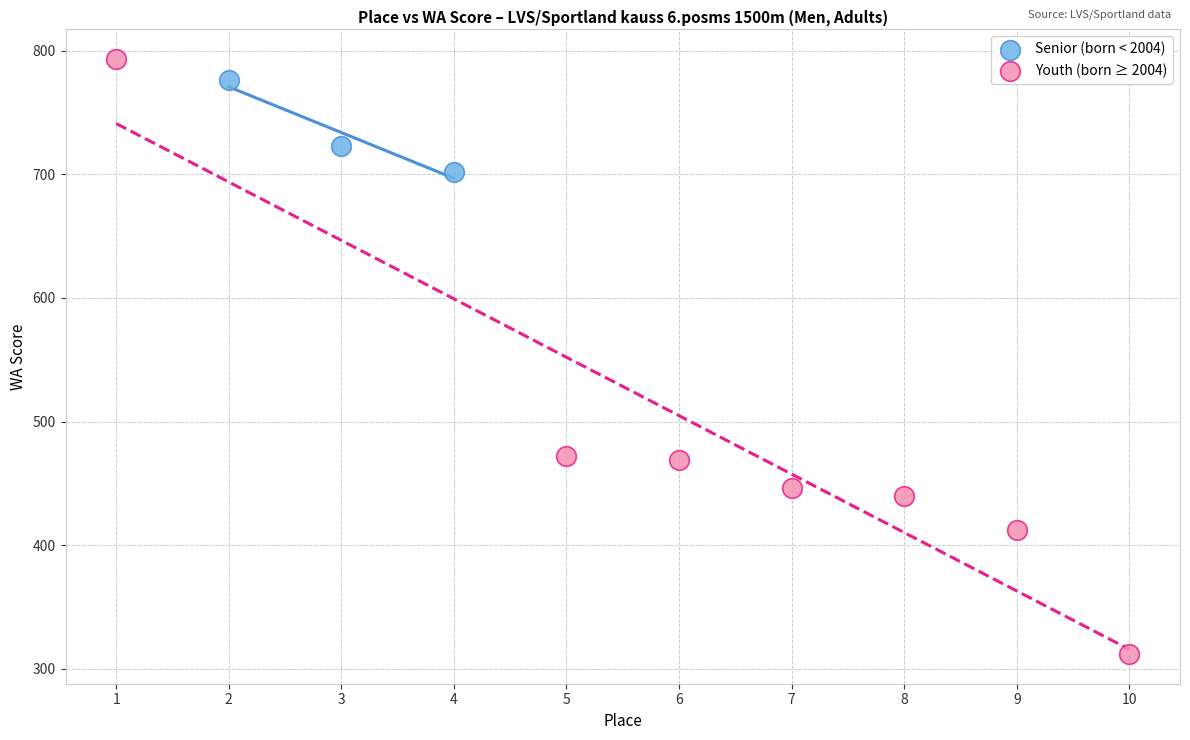

Which series reaches the minimum Y coordinate?

Youth (born ≥ 2004)